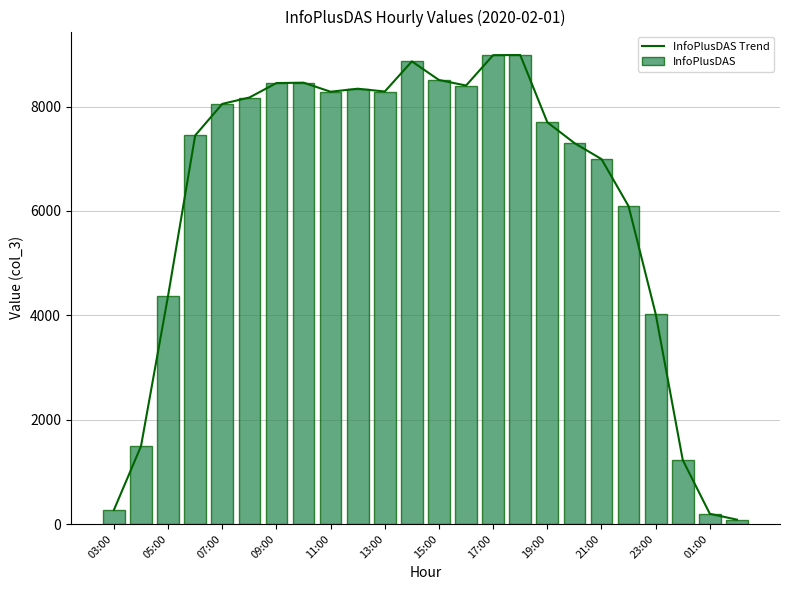

At which label is InfoPlusDAS Trend closest to 4536?

05:00